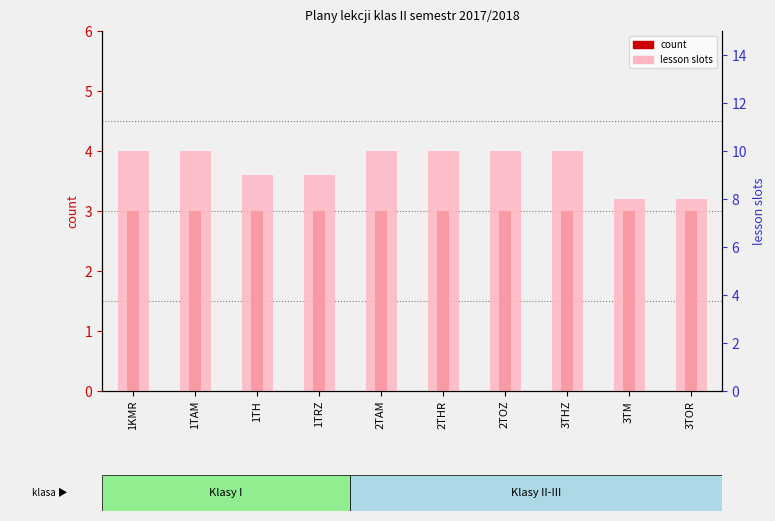

What is the sum of all count values?

30